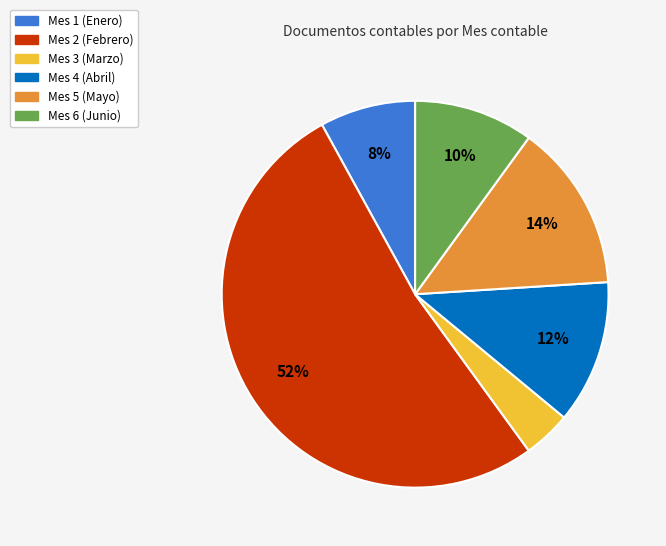

Does any single category account for the majority?

Yes